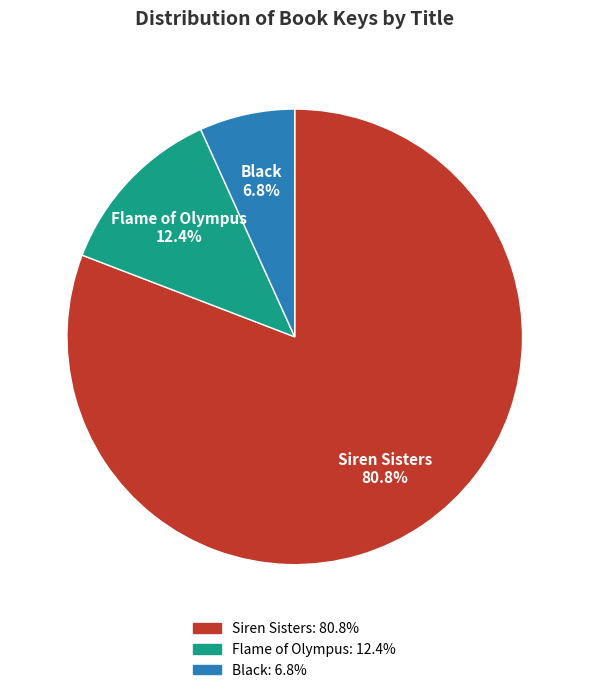

Combined, what portion of the pie is Flame of Olympus and Black?

19.2%